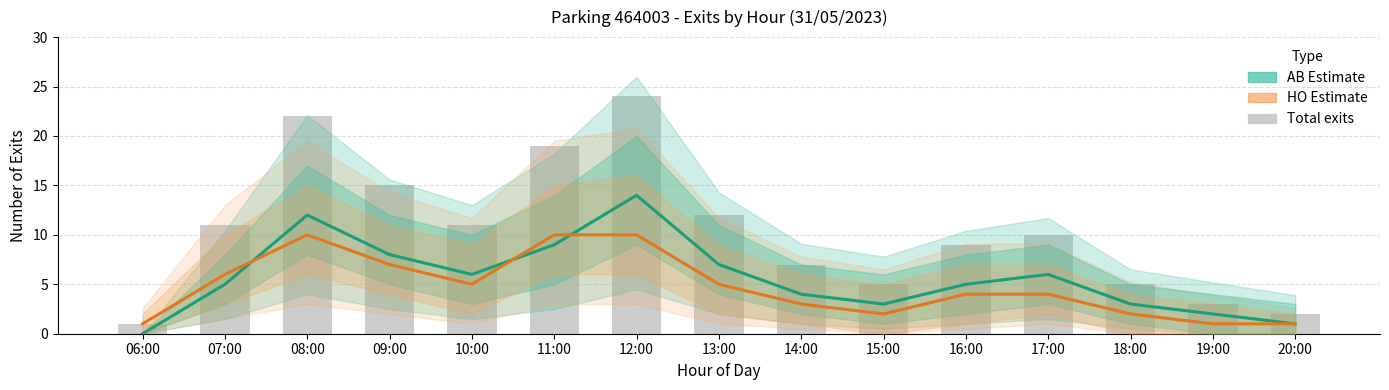

The value of AB (Abonné) estimate at 13:00 is 7. True or false?

True